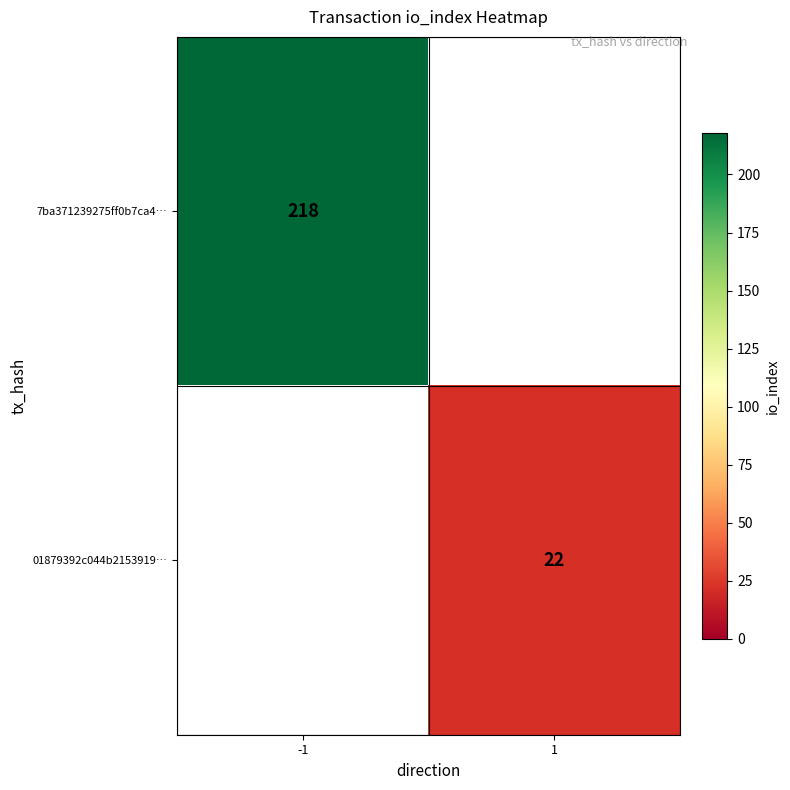

Is it true that 7ba371239275ff0b7ca4… equals 310 at -1?

False